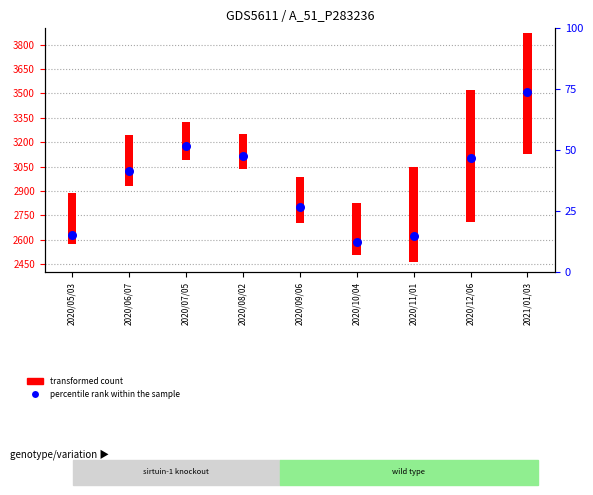

At how many categories does at least one series exceed 170?

9